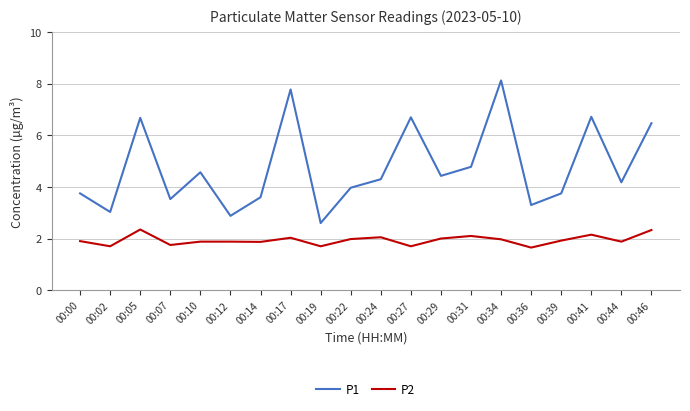

What is the total value across all series at 00:31?

6.9